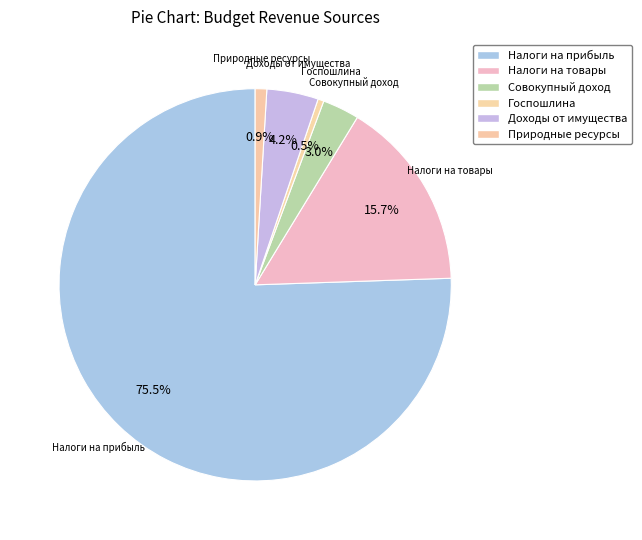

How many segments does this pie chart have?

6